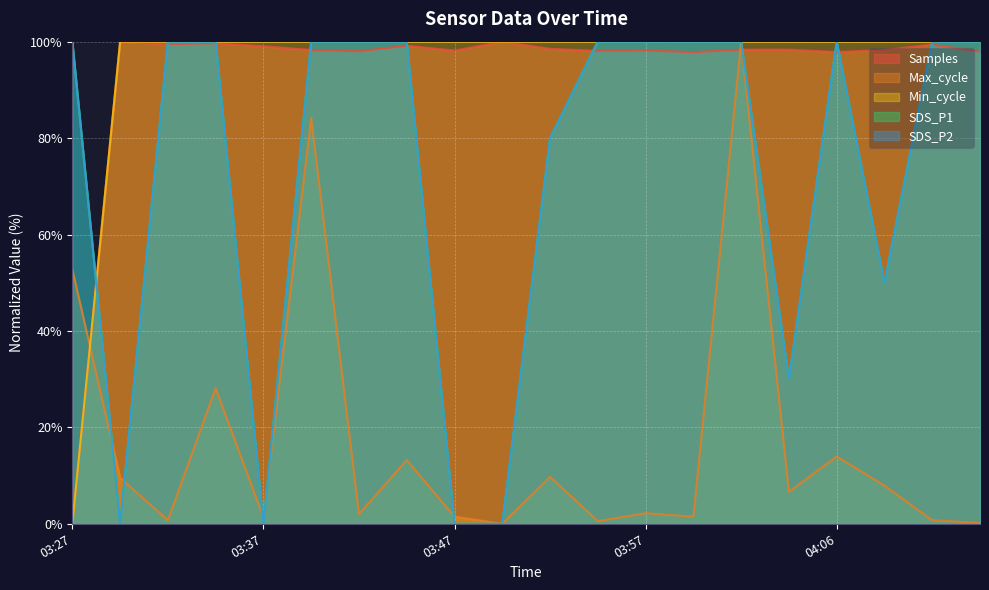

How many interior local peaks does the SDS_P2 series have?

1